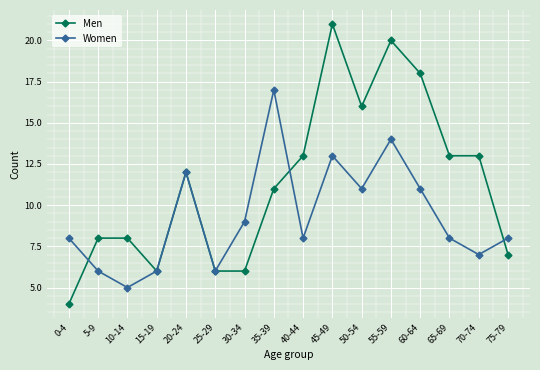

Reading left to right, what are all the values shown in this chart?

Men: 0-4=4	5-9=8	10-14=8	15-19=6	20-24=12	25-29=6	30-34=6	35-39=11	40-44=13	45-49=21	50-54=16	55-59=20	60-64=18	65-69=13	70-74=13	75-79=7
Women: 0-4=8	5-9=6	10-14=5	15-19=6	20-24=12	25-29=6	30-34=9	35-39=17	40-44=8	45-49=13	50-54=11	55-59=14	60-64=11	65-69=8	70-74=7	75-79=8